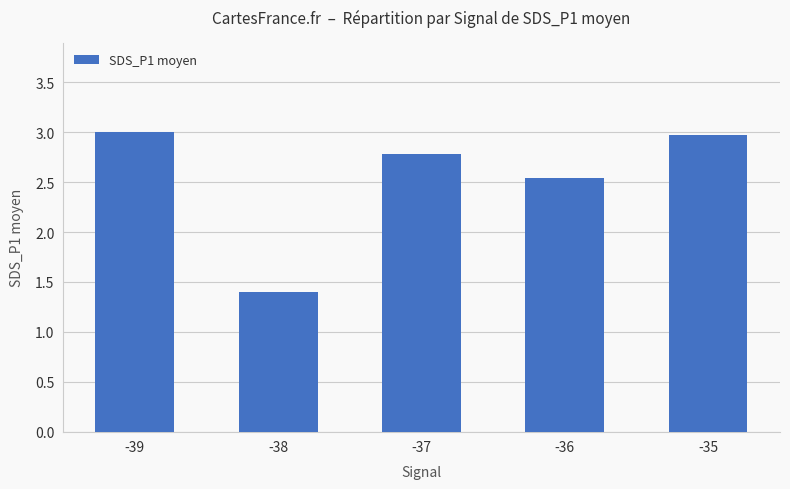

Is it true that the value at -37 is 4.3?

False